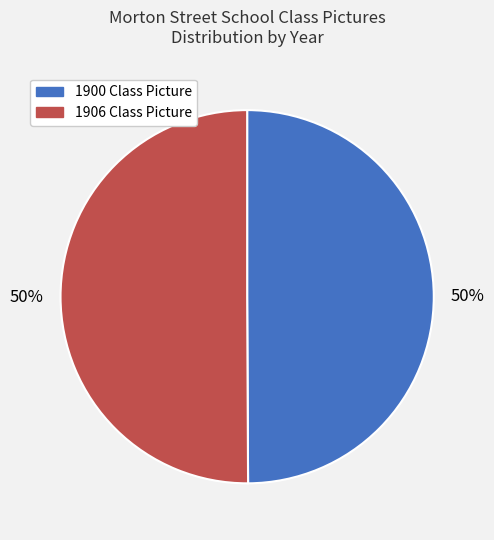

To the nearest percent, what is the average slice percentage?

50%